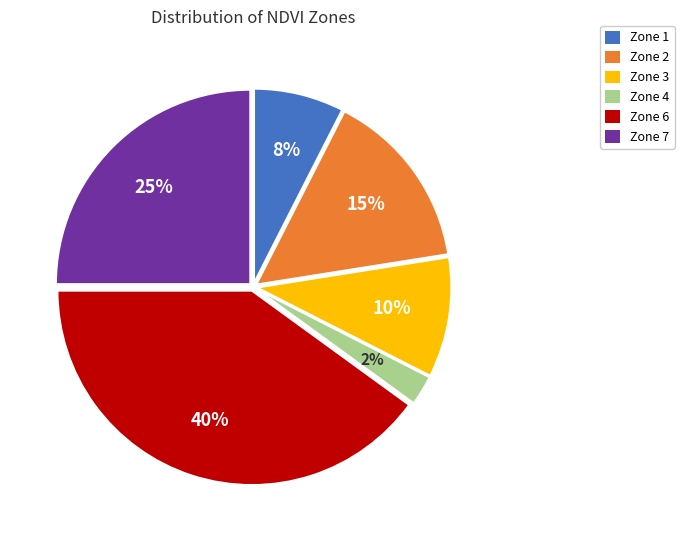

Is it true that Zone 6 is 40% of the pie?

True